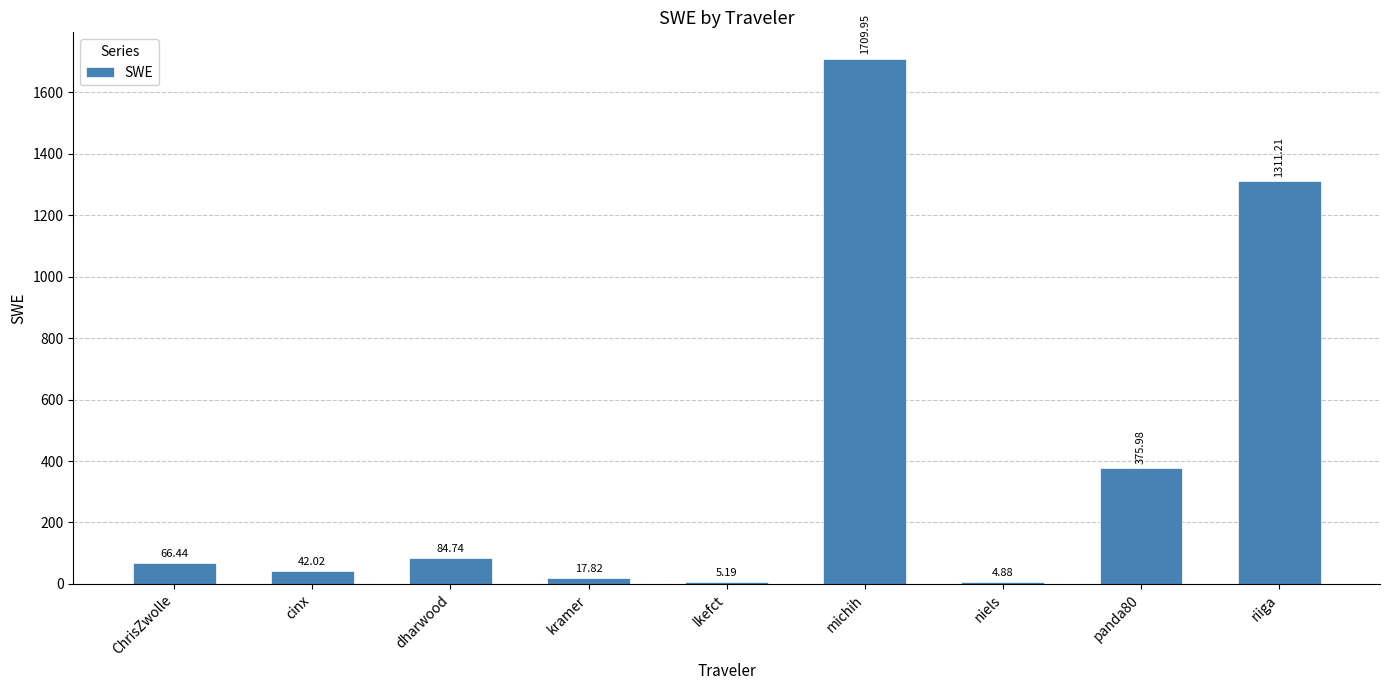

What is the change in value from kramer to riiga?

+1293.4